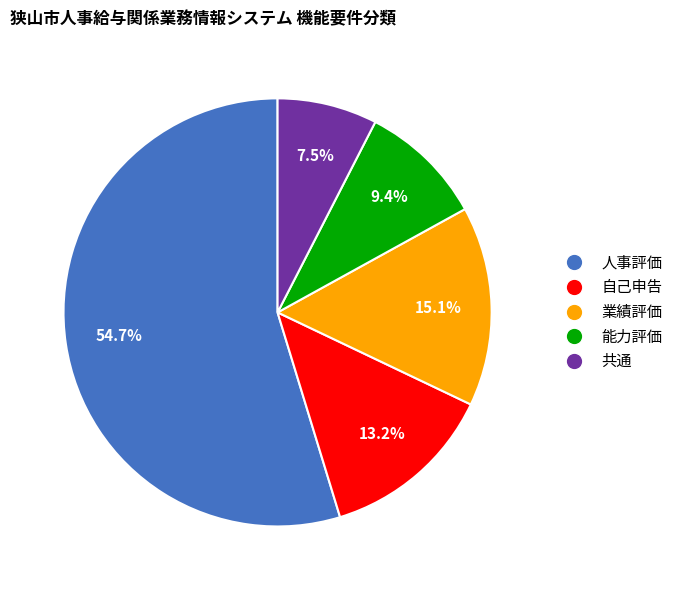

Rank the categories by value from highest to lowest.

人事評価, 業績評価, 自己申告, 能力評価, 共通